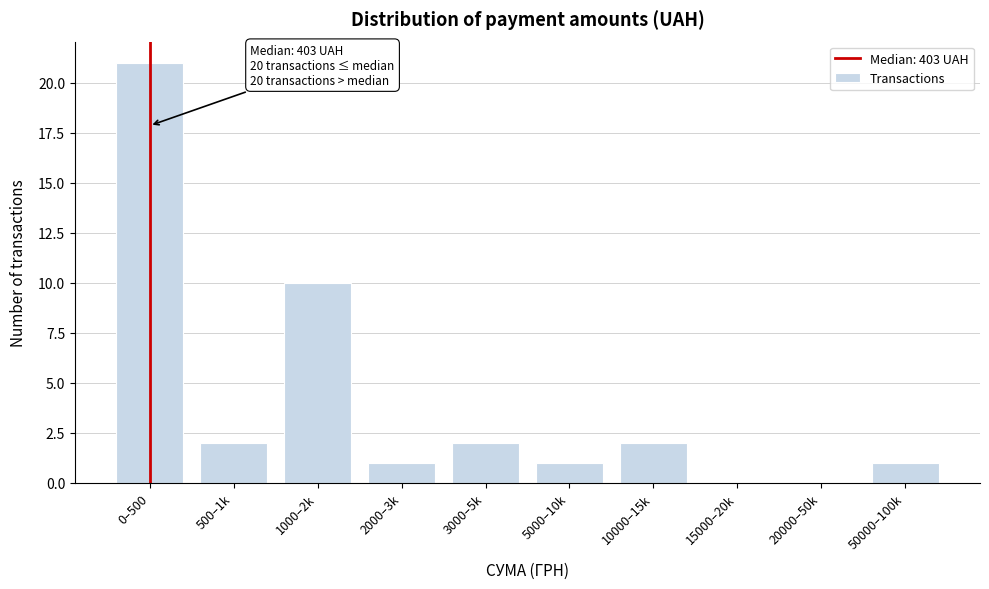

Reading left to right, list all the values displayed in this chart.

0–500=21	500–1k=2	1000–2k=10	2000–3k=1	3000–5k=2	5000–10k=1	10000–15k=2	15000–20k=0	20000–50k=0	50000–100k=1